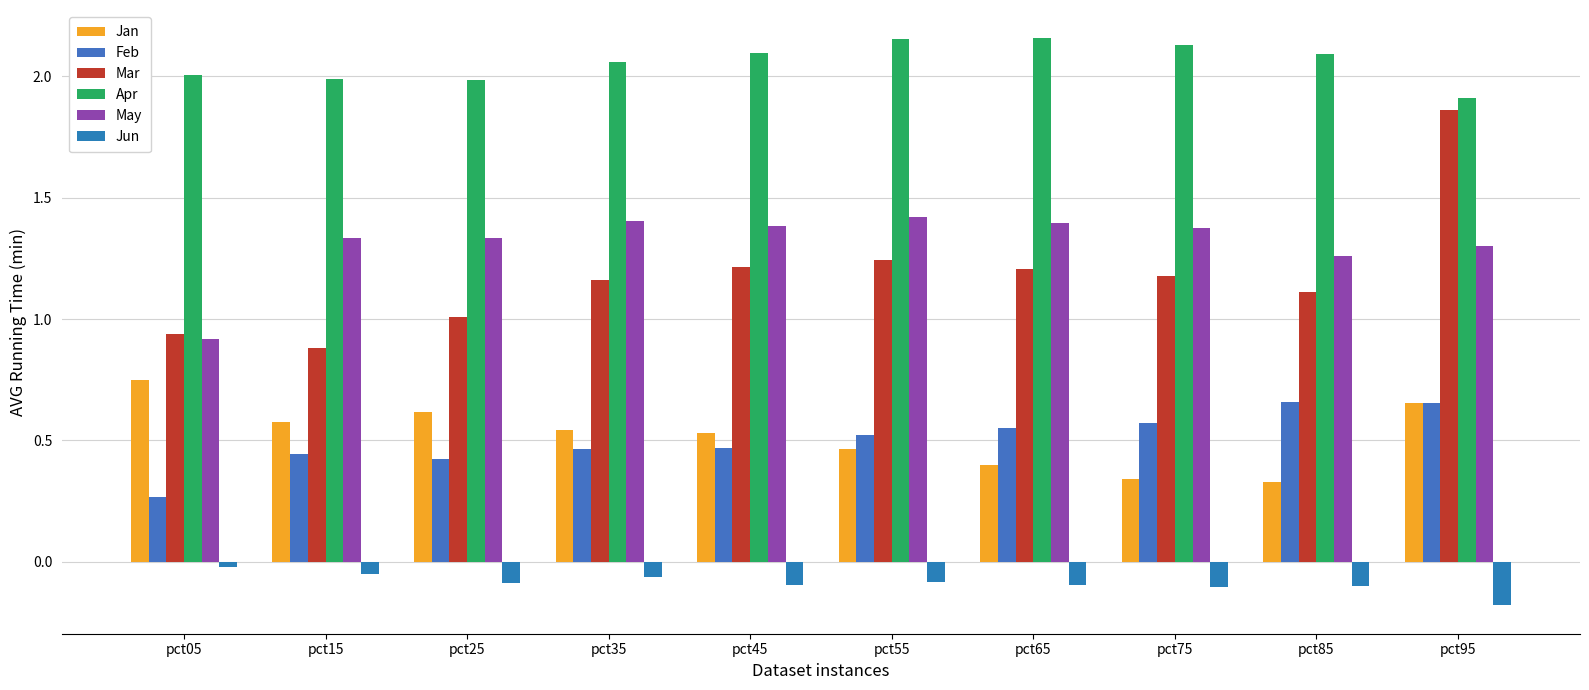

Is the value of Apr at pct45 greater than the value of Feb at pct75?

Yes